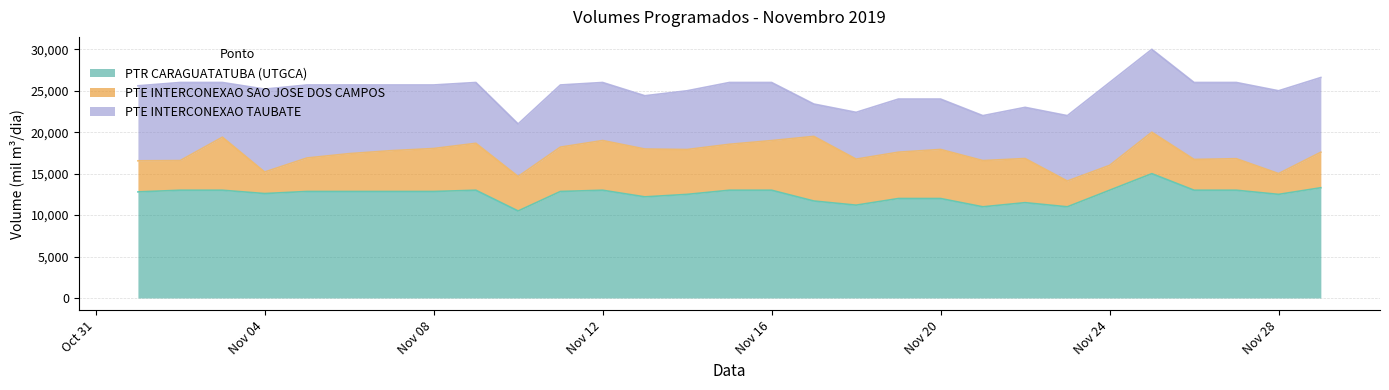

Reading right to left, extract all data points from this chart.

PTR CARAGUATATUBA (UTGCA): 13300.0	12500.0	13000.0	13000.0	15000.0	13000.0	11000.0	11500.0	11000.0	12000.0	12000.0	11200.0	11700.0	13000.0	13000.0	12500.0	12200.0	13000.0	12850.0	10500.0	13000.0	12850.0	12850.0	12850.0	12850.0	12600.0	13000.0	13000.0	12800.0
PTE INTERCONEXAO SAO JOSE DOS CAMPOS: 4286.3	2510.4	3804.7	3716.1	5000.0	3000.0	3110.9	5325.6	5577.6	5920.4	5591.5	5554.2	7797.3	5990.5	5544.3	5413.6	5772.0	5997.0	5351.2	4160.6	5662.3	5184.2	4924.8	4566.6	4040.0	2600.4	6400.4	3577.7	3750.3
PTE INTERCONEXAO TAUBATE: 9013.7	9989.6	9195.3	9283.9	10000.0	10000.0	7889.1	6174.4	5422.4	6079.6	6408.5	5645.8	3902.7	7009.5	7455.7	7086.4	6428.0	7003.0	7498.8	6339.4	7337.7	7665.8	7925.2	8283.4	8810.0	9999.6	6599.6	9422.3	9049.7